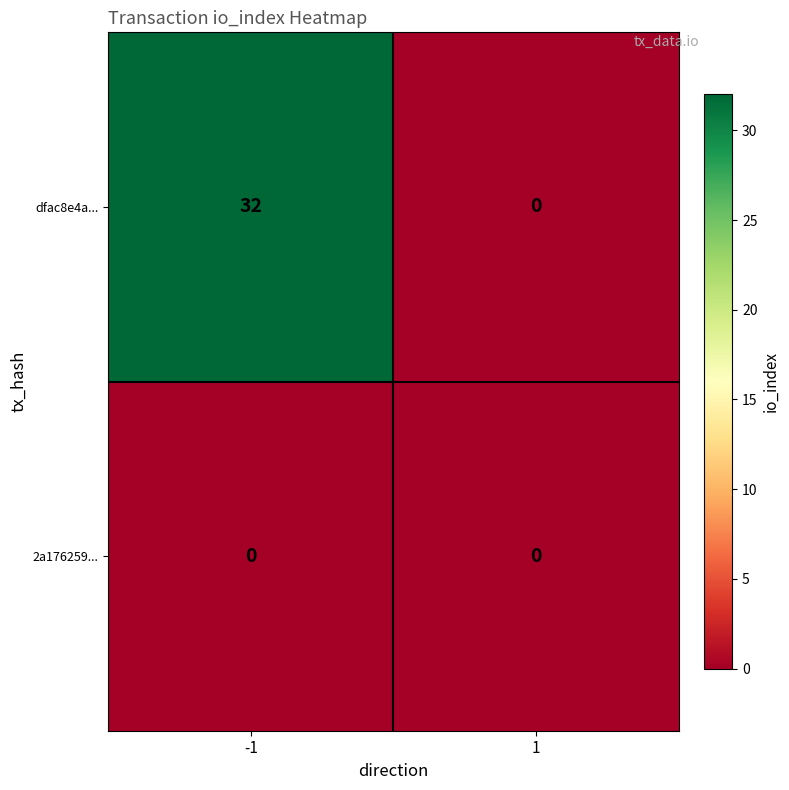

What is the difference between the dfac8e4a... values at -1 and 1?

32